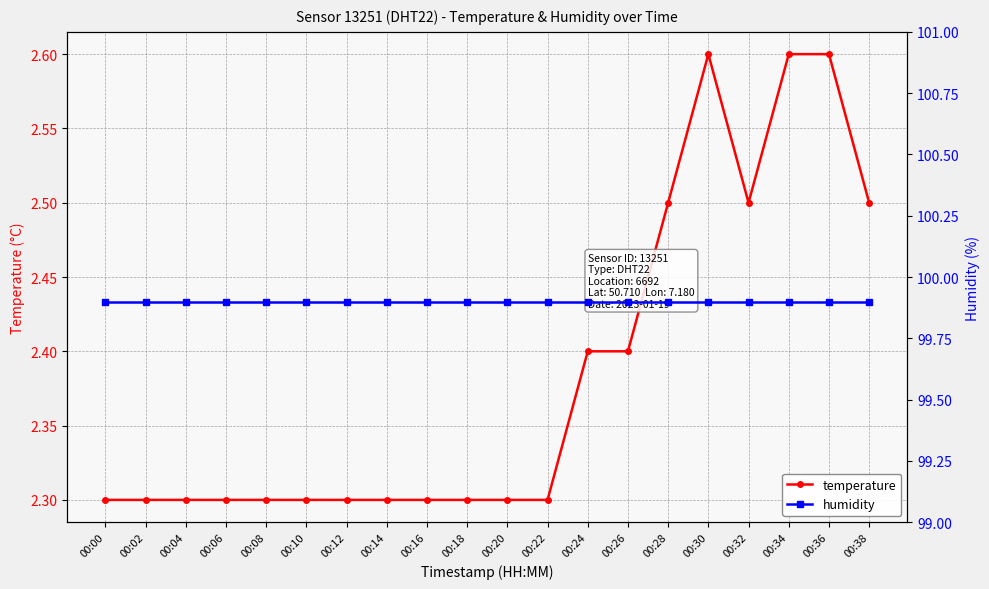

Is it true that humidity equals 66.8 at 00:00?

False